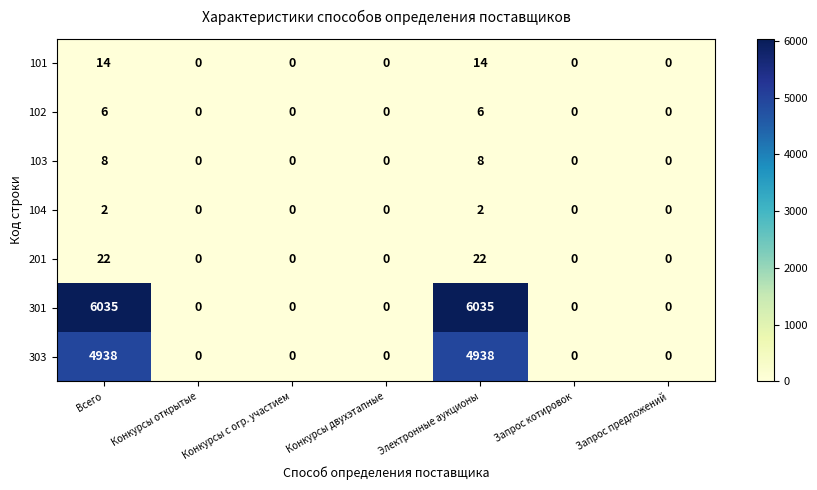

What is the sum of the 103 values at Всего and Конкурсы двухэтапные?

8